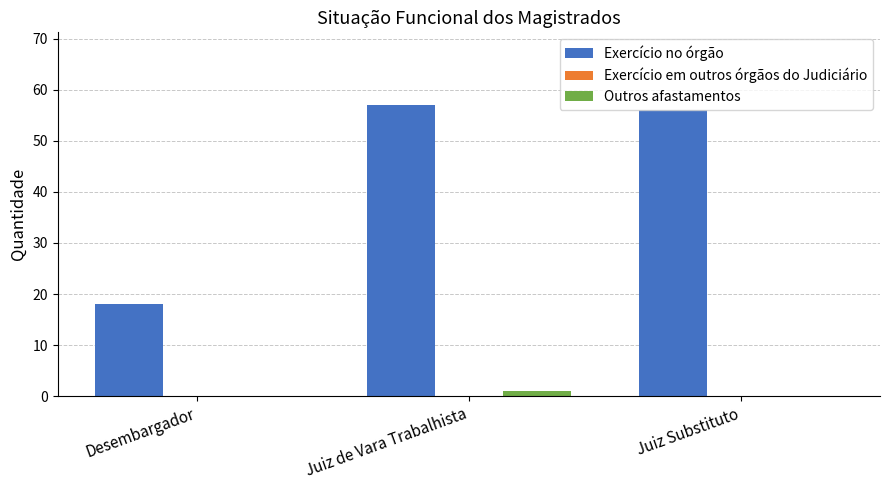

What is the maximum value shown in the chart?

57